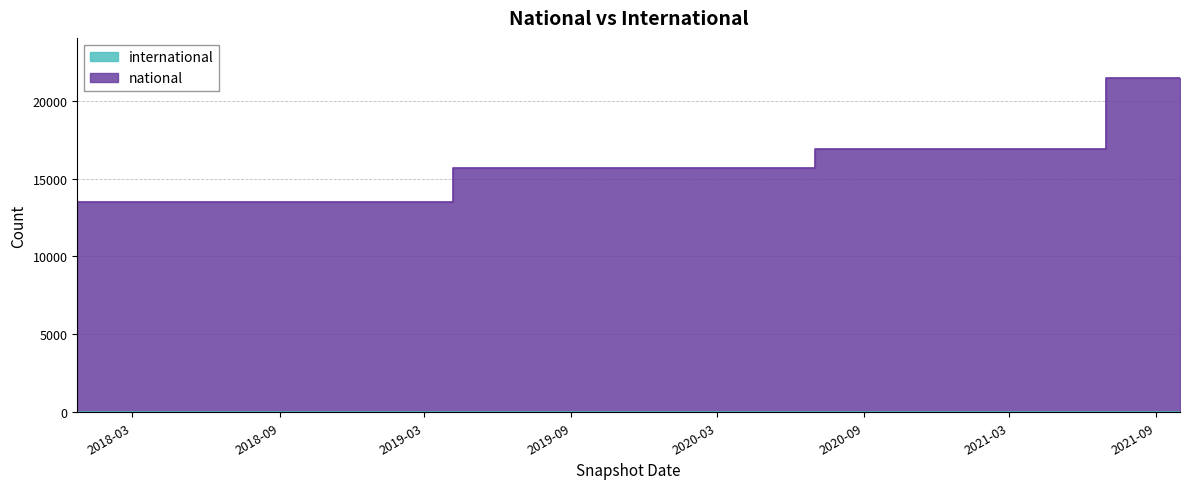

How many data points are less than 15701?

5